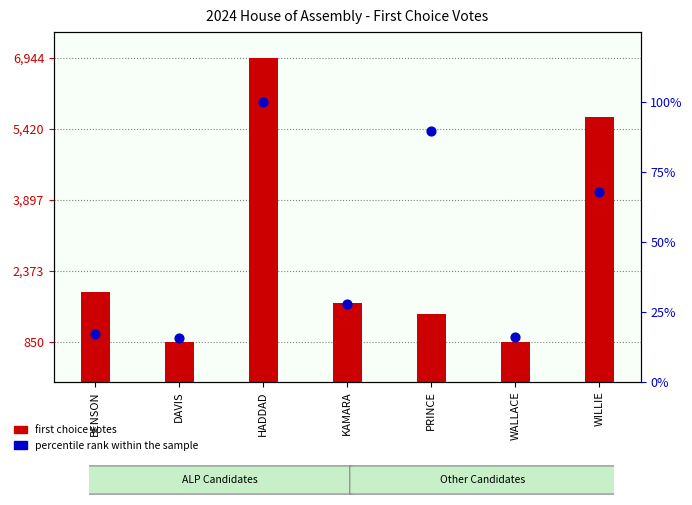

Which series contains the highest Y value?

ALP first choice